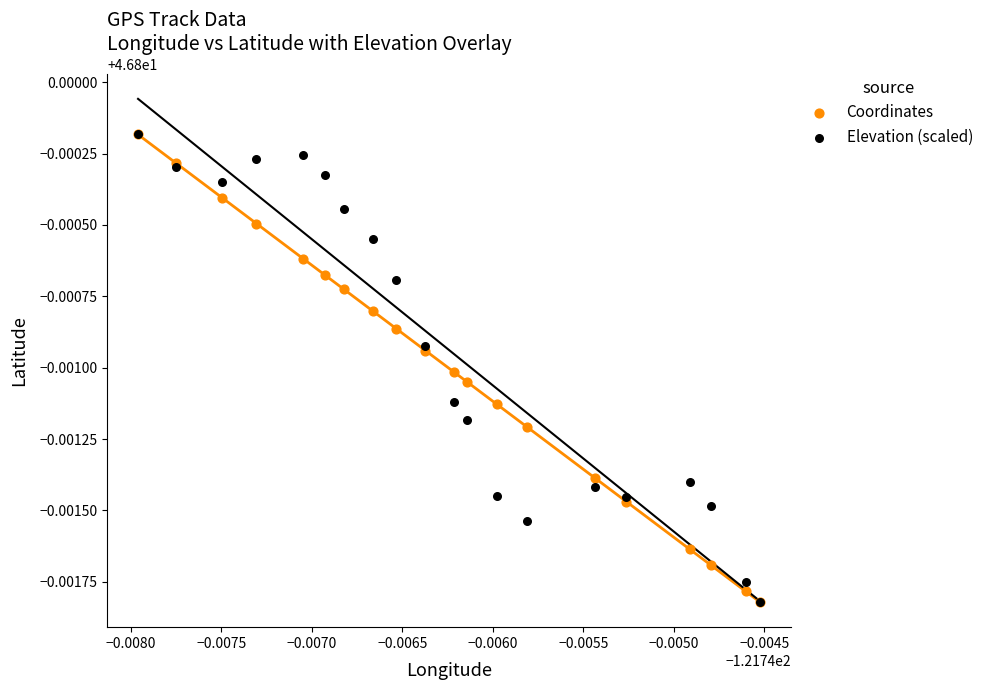

What are all the series names shown in the legend?

Coordinates, Elevation (scaled)